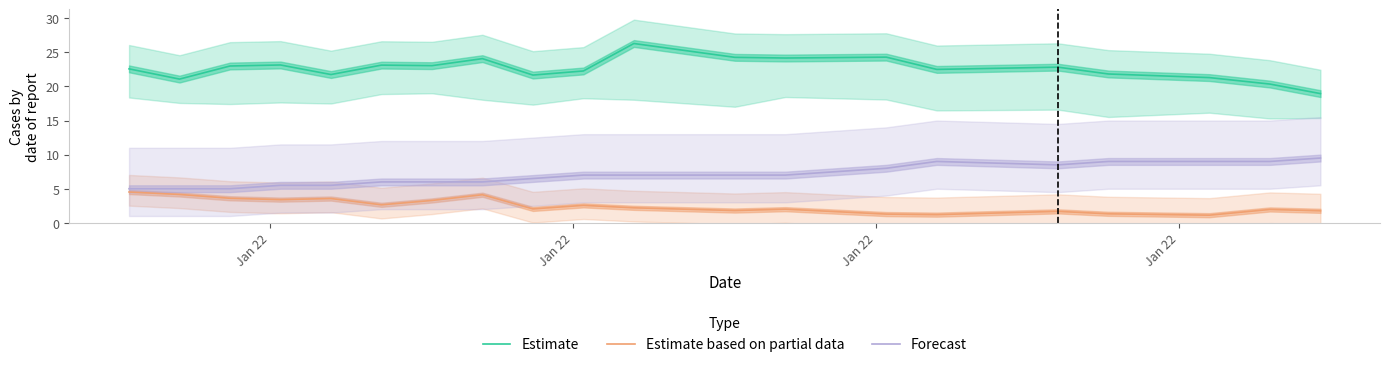

What is the lowest value of the Estimate based on partial data series?

1.1